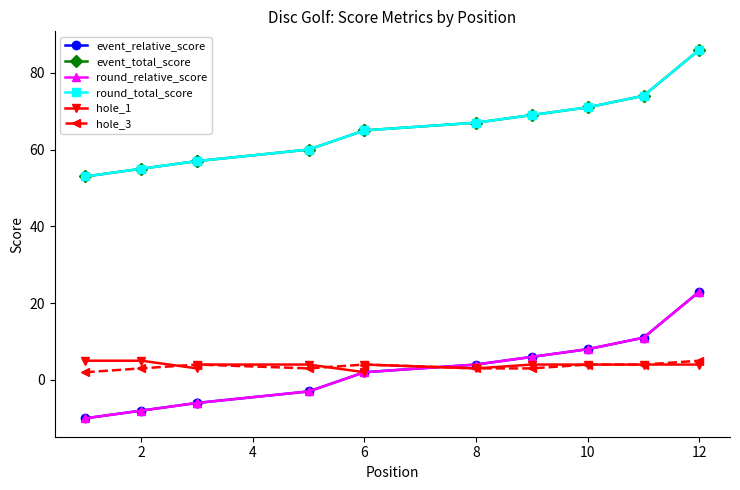

How many data points in event_relative_score are above 2?

5